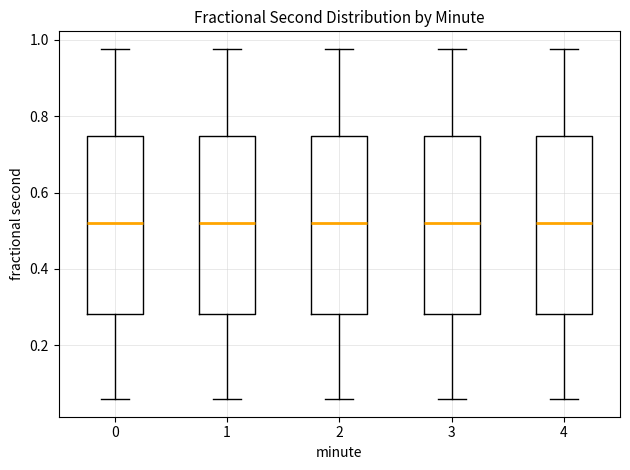

Reading left to right, transcribe this box plot: for each box, give where its median line is, the range the box spans, and where its two whiskers end, as read against the y-axis. The values are not printed on the chart, so give them approximately, as read against the axis.

0: median 0.52, box 0.28 to 0.74, whiskers 0.06 to 0.98
1: median 0.52, box 0.28 to 0.74, whiskers 0.06 to 0.98
2: median 0.52, box 0.28 to 0.74, whiskers 0.06 to 0.98
3: median 0.52, box 0.28 to 0.74, whiskers 0.06 to 0.98
4: median 0.52, box 0.28 to 0.74, whiskers 0.06 to 0.98